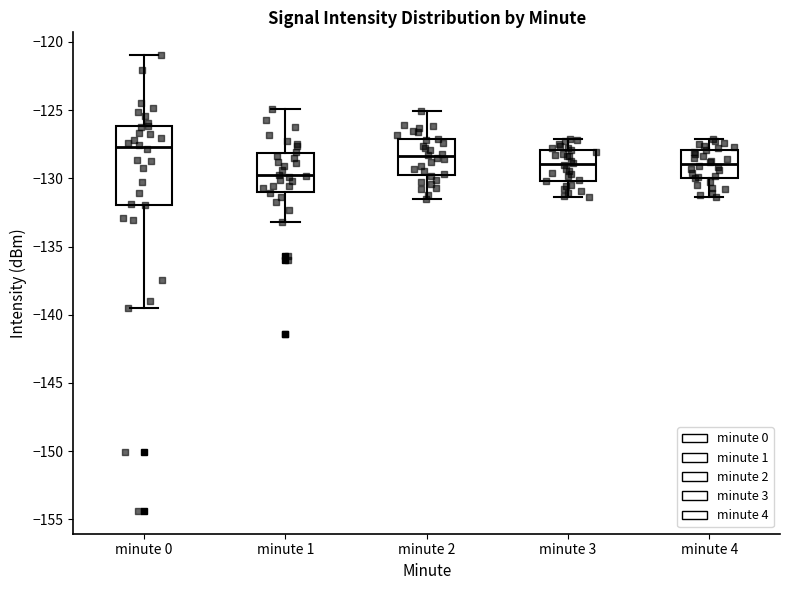

Reading left to right, transcribe this box plot: for each box, give where its median line is, the range the box spans, and where its two whiskers end, as read against the y-axis. The values are not printed on the chart, so give them approximately, as read against the axis.

minute 0: median -127.5, box -132.0 to -126.0, whiskers -139.5 to -121.0
minute 1: median -130.0, box -131.0 to -128.0, whiskers -133.0 to -125.0
minute 2: median -128.5, box -130.0 to -127.0, whiskers -131.5 to -125.0
minute 3: median -129.0, box -130.0 to -128.0, whiskers -131.5 to -127.0
minute 4: median -129.0, box -130.0 to -128.0, whiskers -131.5 to -127.0